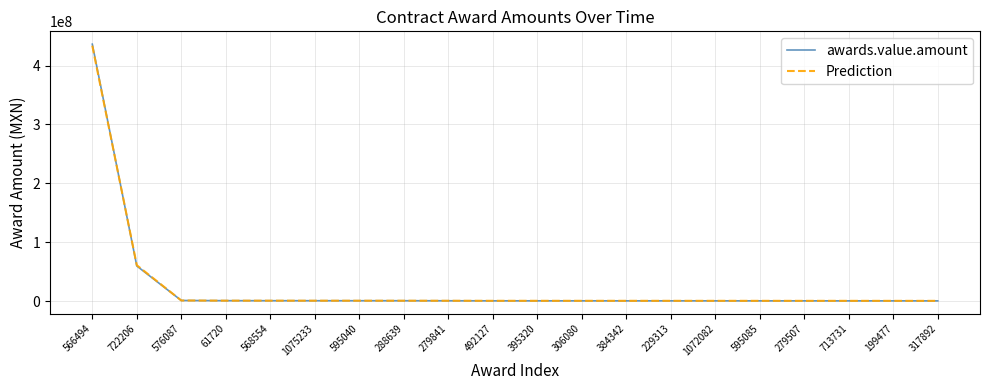

What are all the series names shown in the legend?

awards.value.amount, Prediction